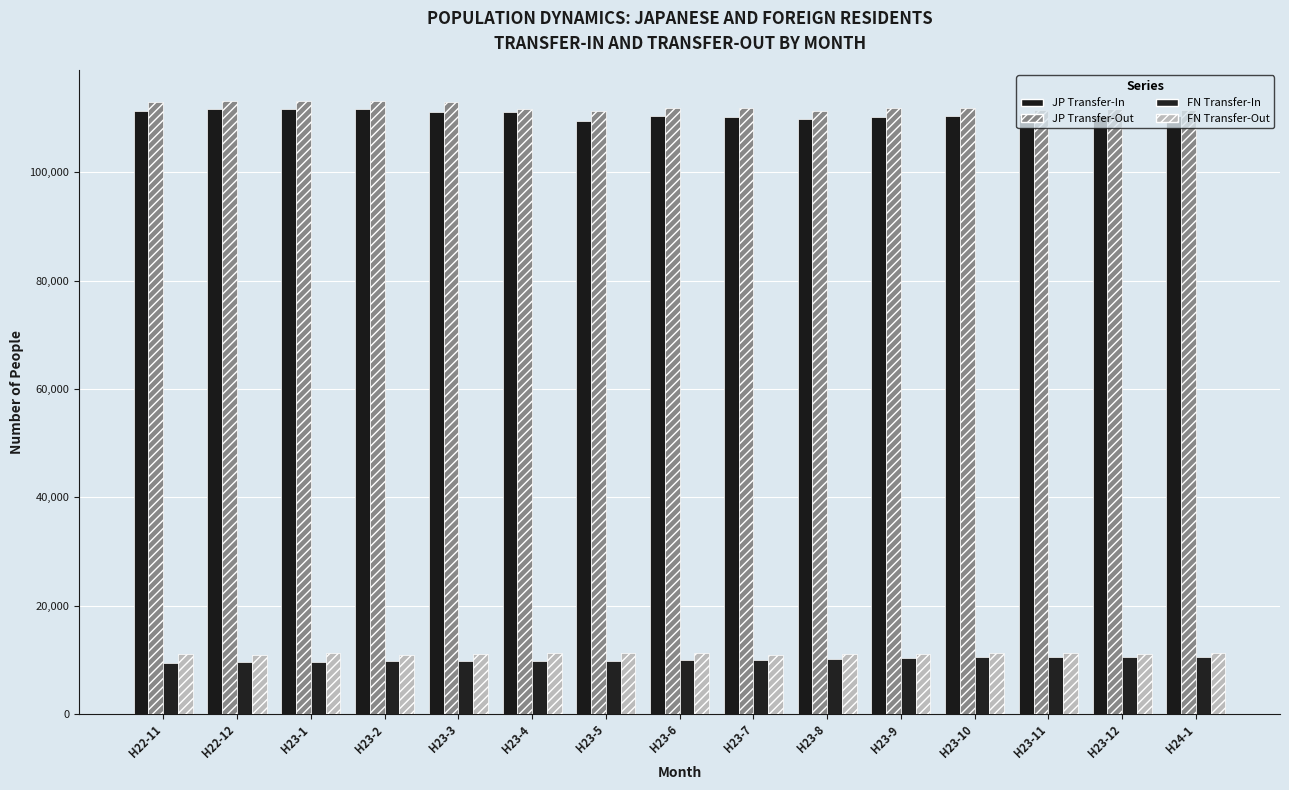

At which label does FN Transfer-Out first exceed 11146?

H23-1